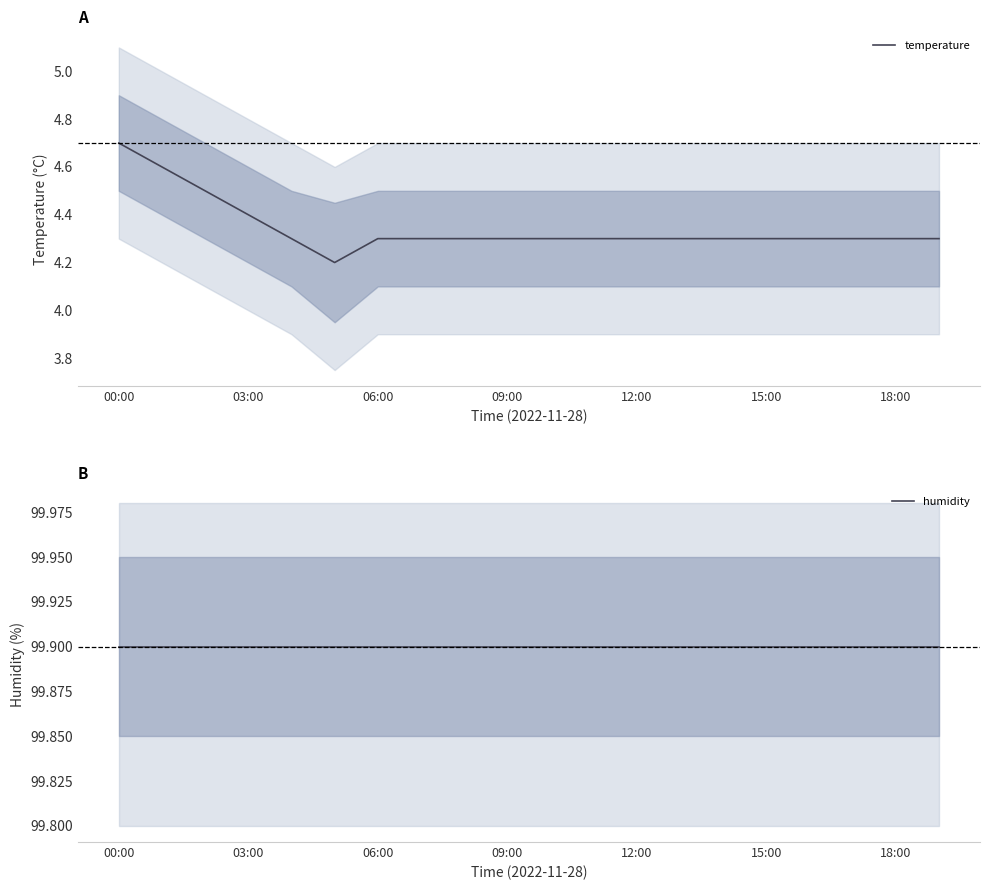

At which category is the sum across all series the highest?

00:00